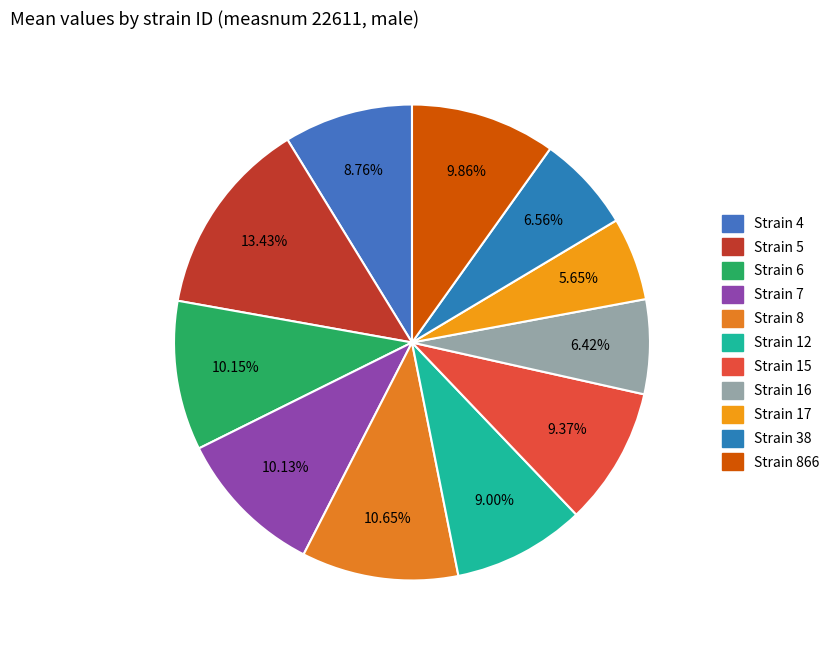

Does any single category account for the majority?

No